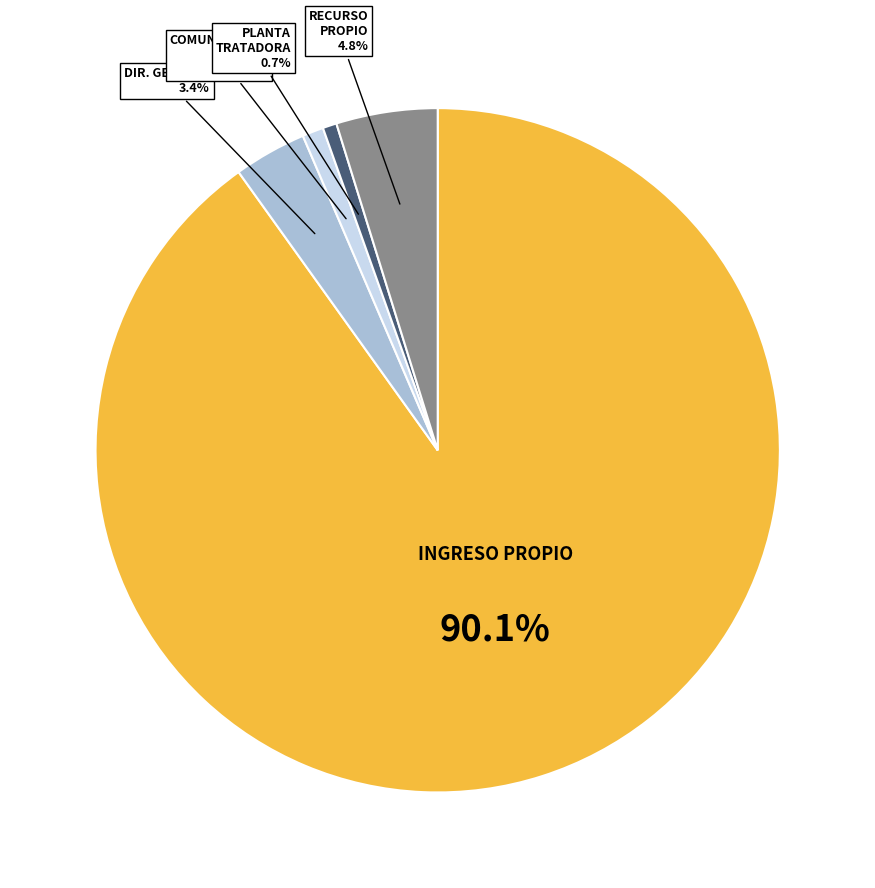

Is there a majority slice in this chart?

Yes